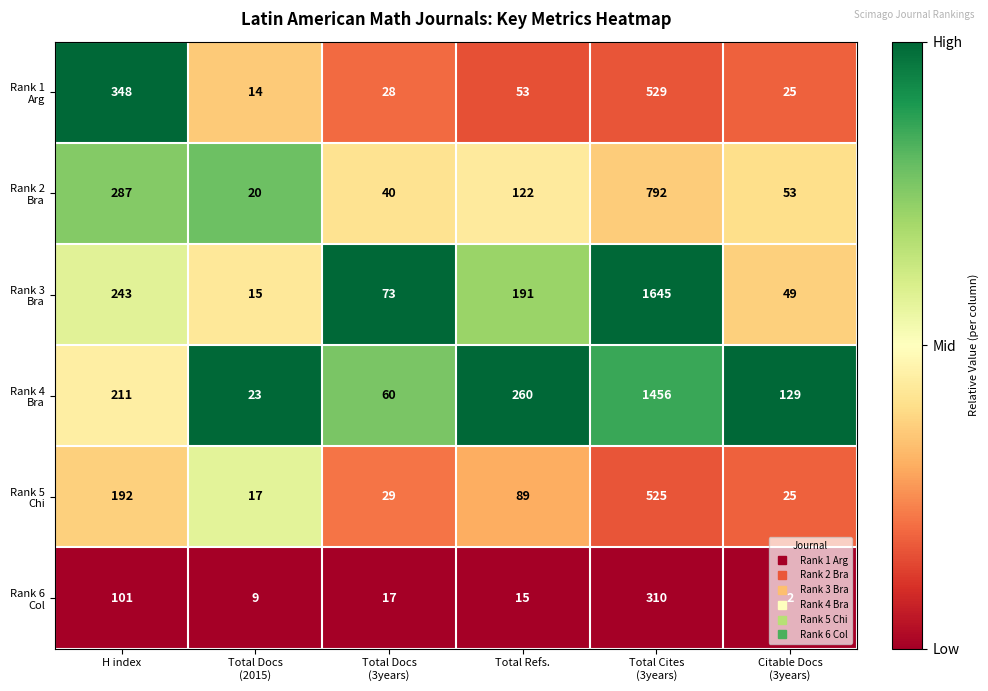

What is the spread (max minus min) of values at H index?

247